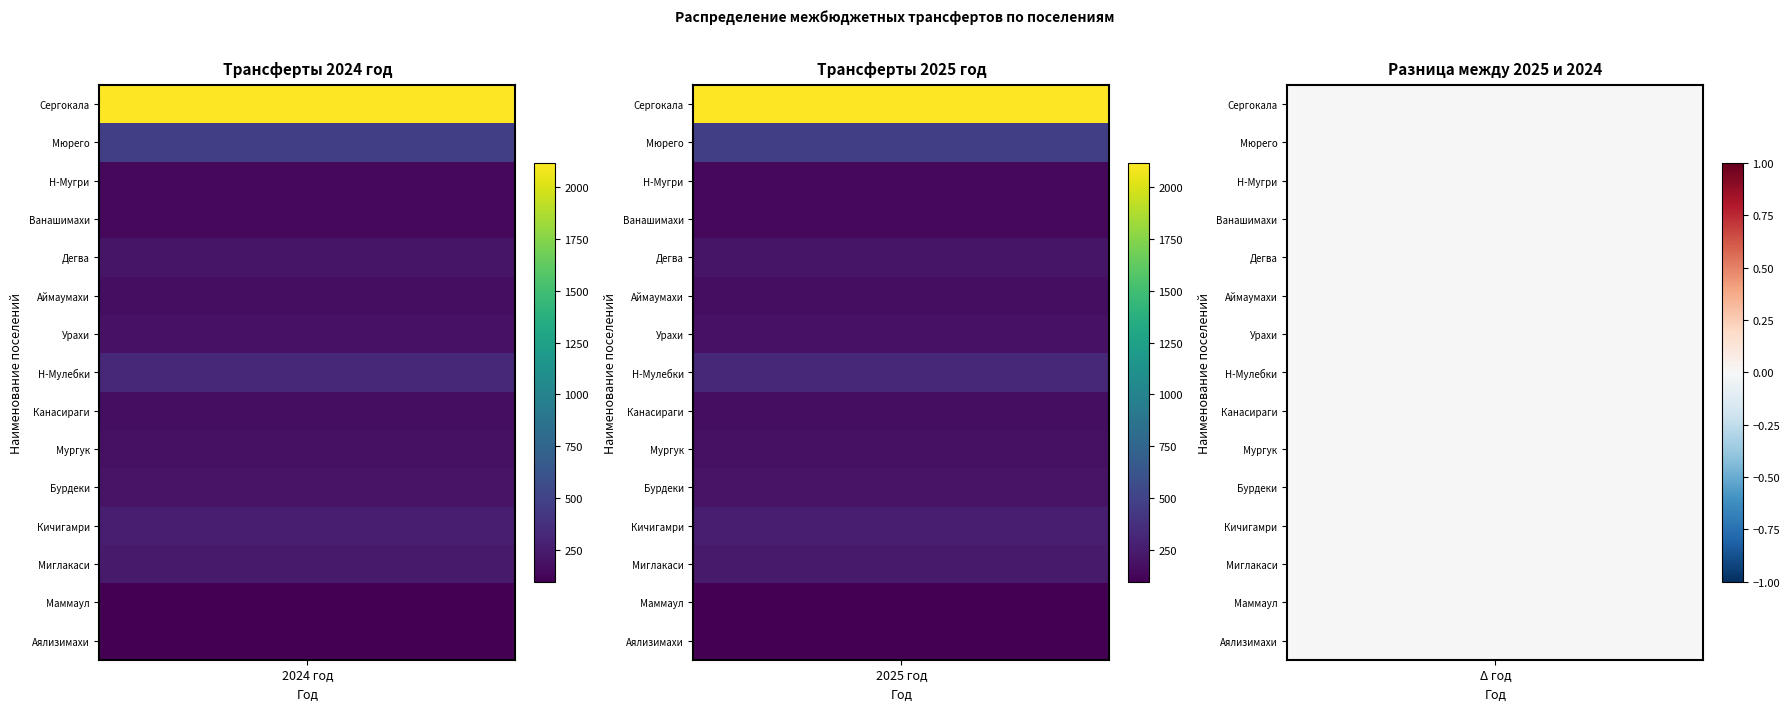

List the series in order of their peak value, lowest first.

Маммаул, Аялизимахи, Ванашимахи, Н-Мугри, Канасираги, Аймаумахи, Мургук, Урахи, Бурдеки, Дегва, Миглакаси, Кичигамри, Н-Мулебки, Мюрего, Сергокала